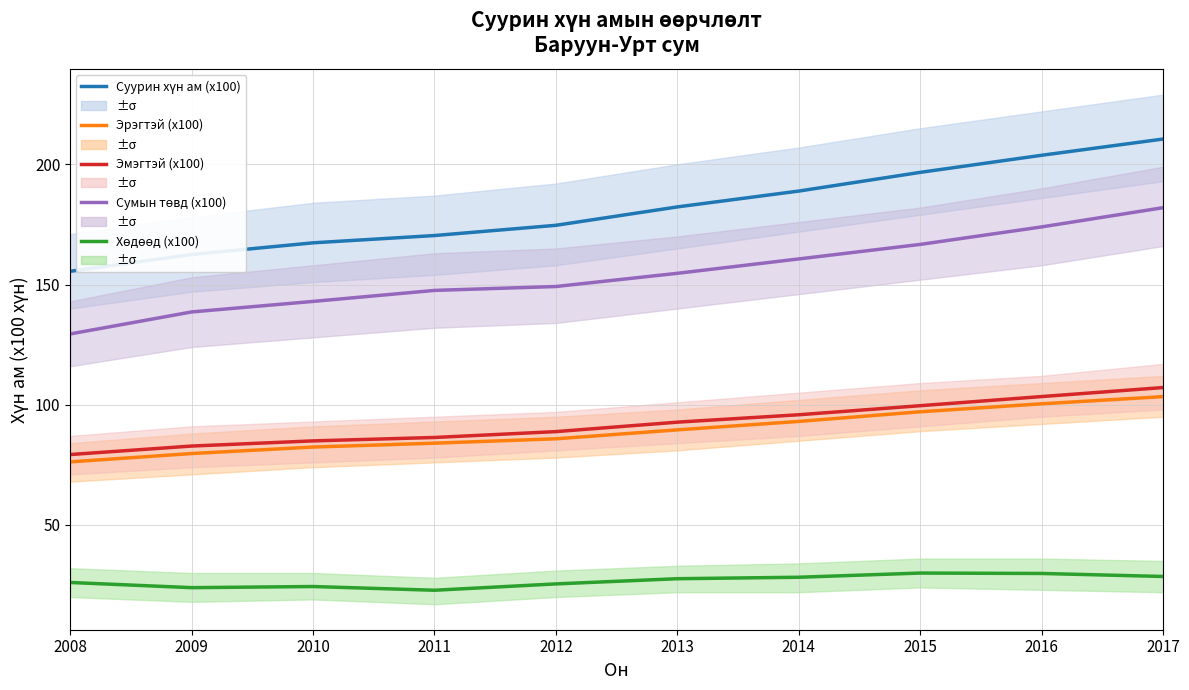

How many data points in Эмэгтэй (x100) are less than 92?

5